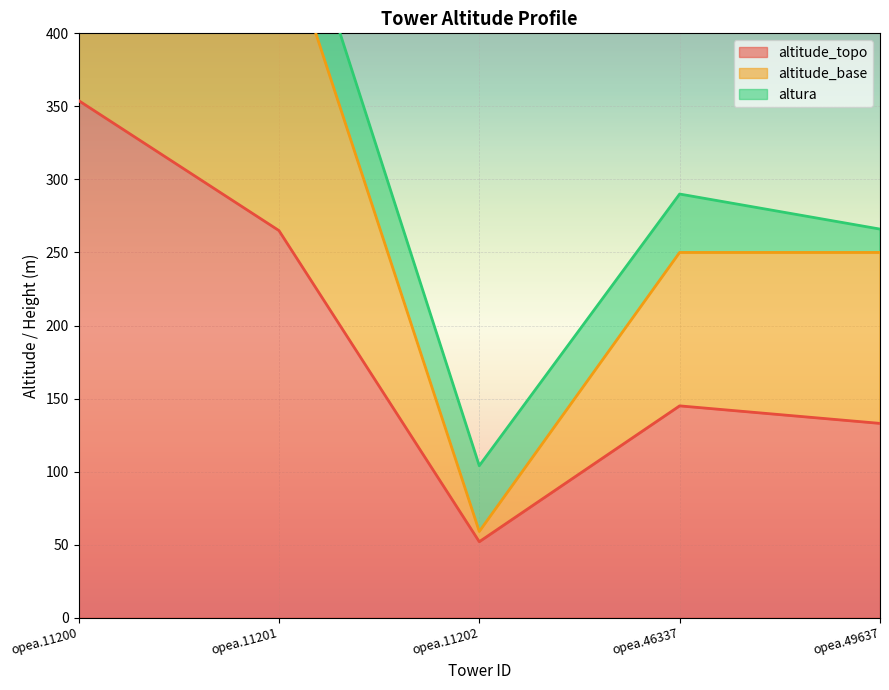

What is the value of the altitude_base point at the 2nd from the left?

477